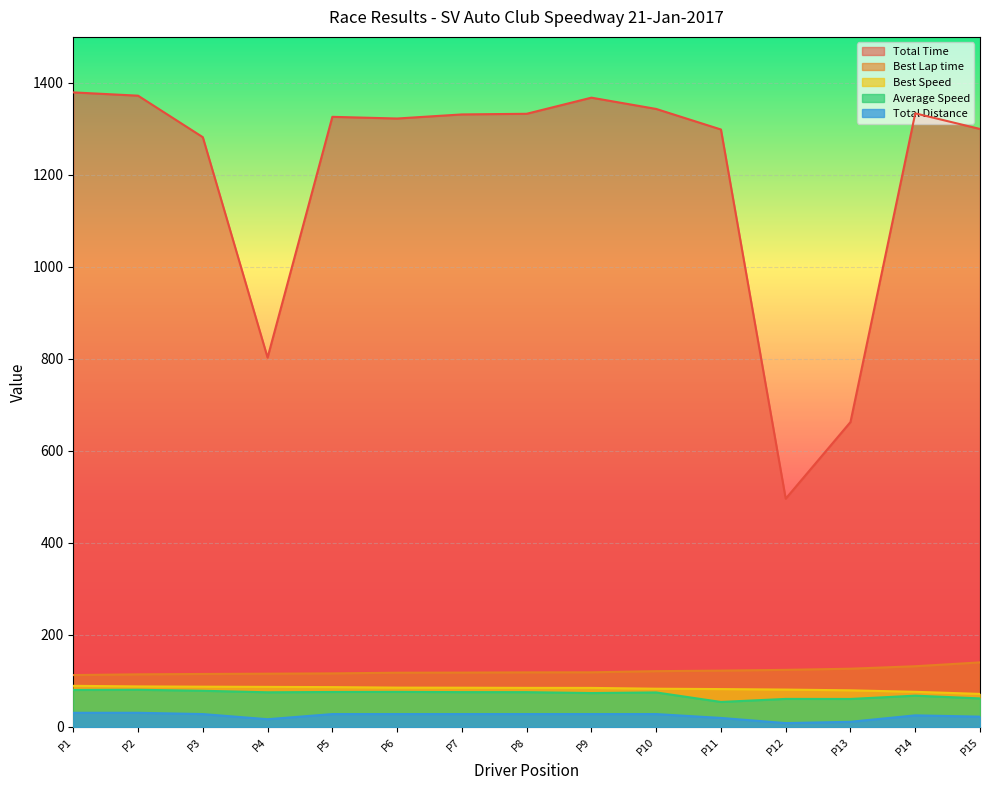

True or false: Total Distance and Best Speed cross at least once.

False